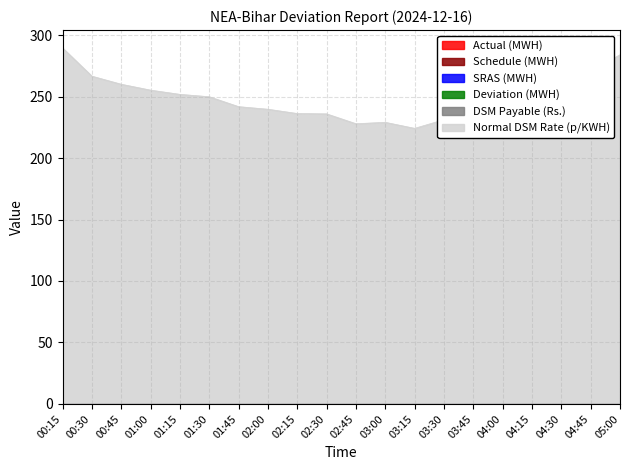

True or false: Normal DSM Rate (p/KWH) has more than 1 points higher than both neighbors.

True